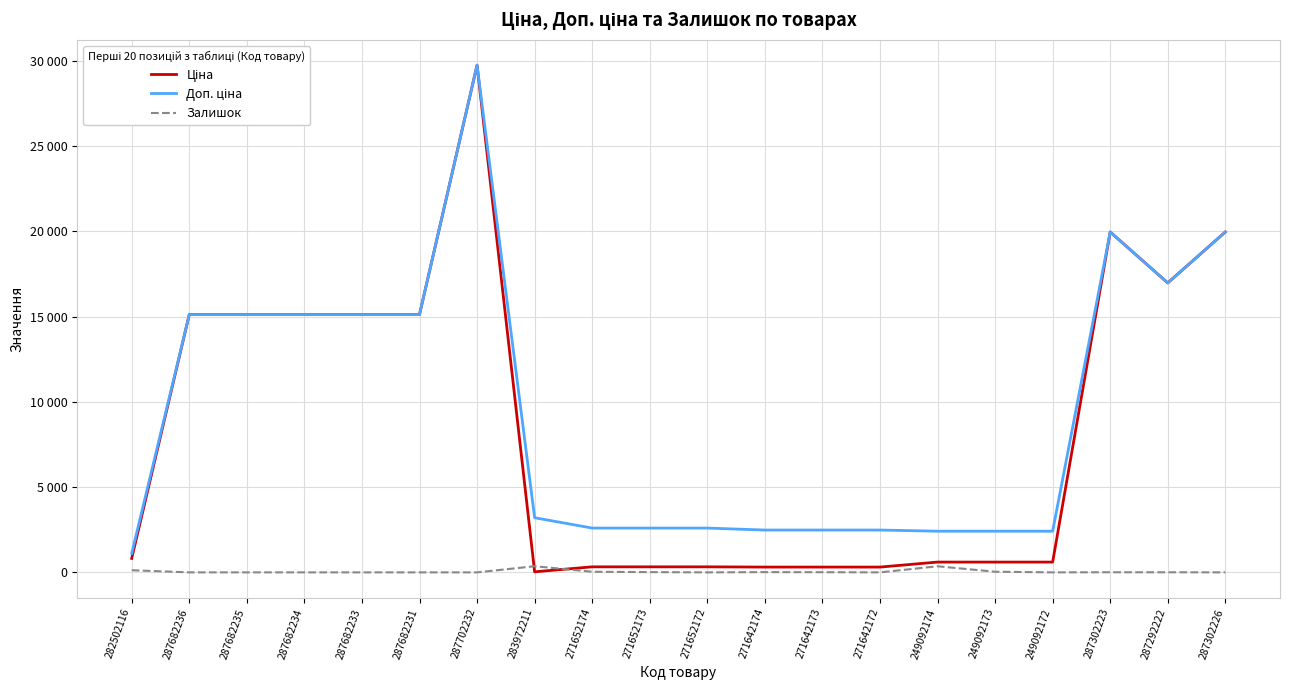

Where do Ціна and Залишок first cross each other?

287702232 and 283972211